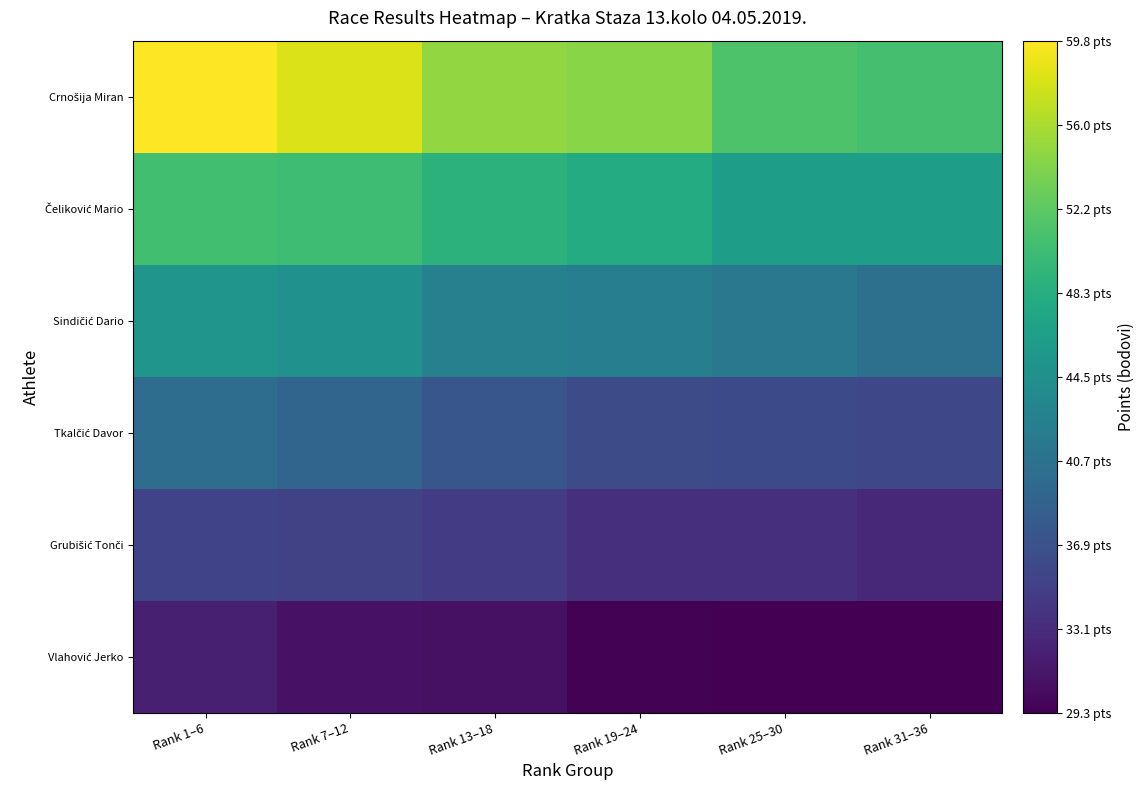

What is the greatest value displayed?

59.8